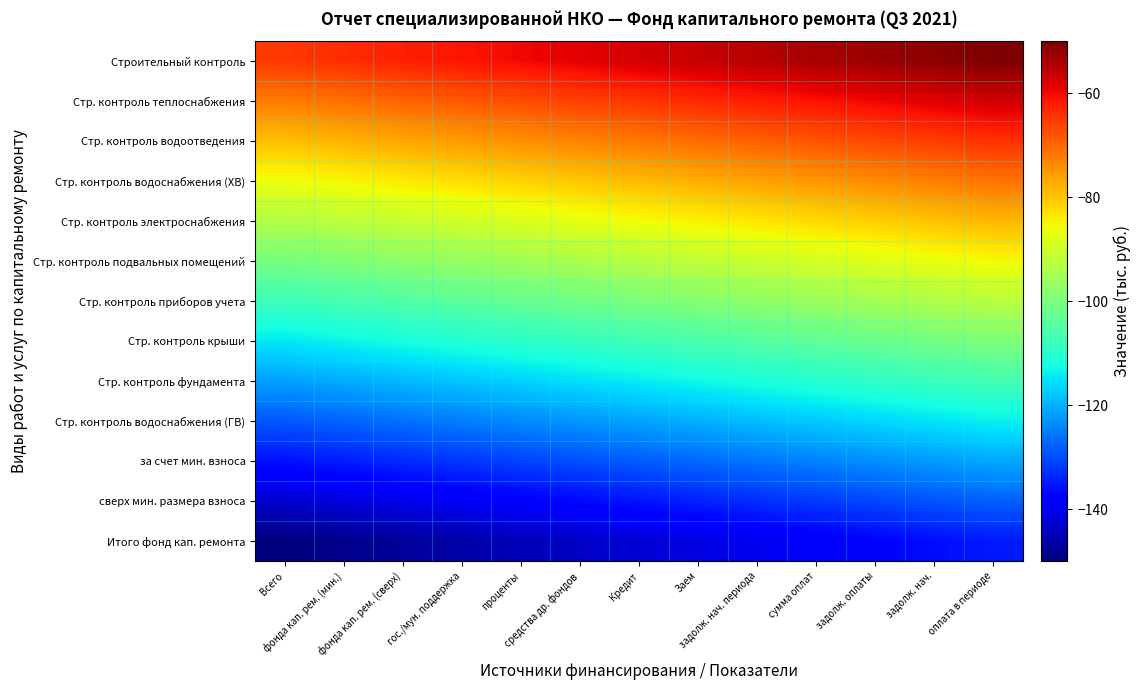

Which has a higher value, сумма оплат or задолж. оплаты?

задолж. оплаты